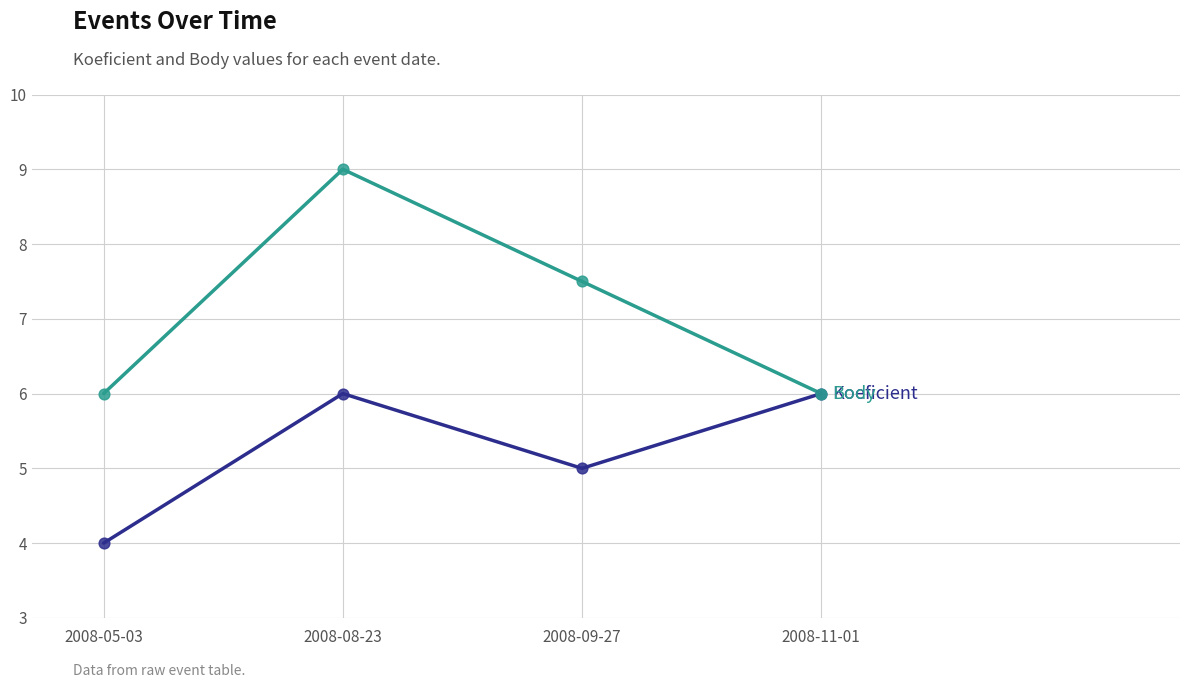

At which category is the sum across all series the highest?

2008-08-23